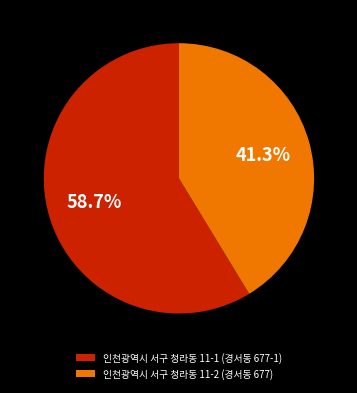

Which category has the biggest portion of the pie?

인천광역시 서구 청라동 11-1 (경서동 677-1)